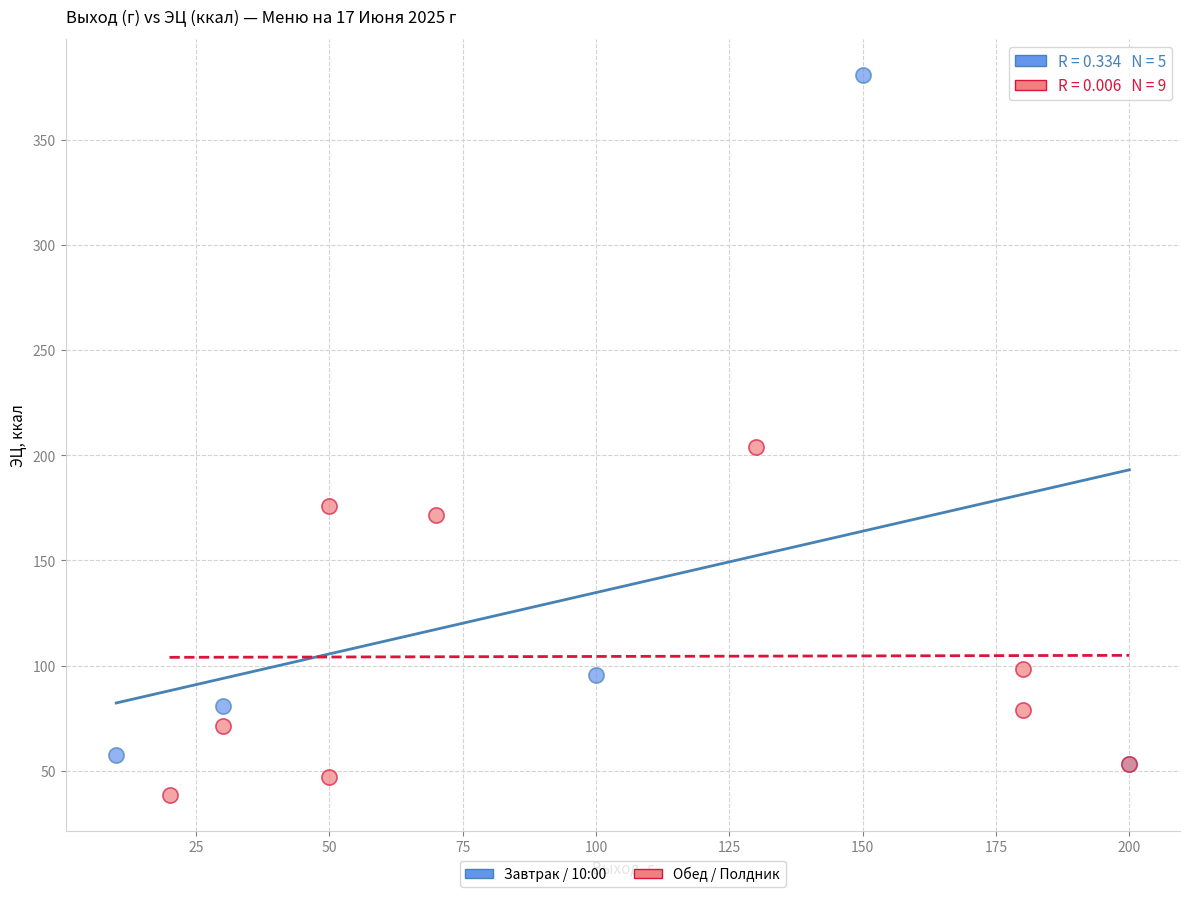

Which series contains the highest Y value?

Завтрак / 10:00